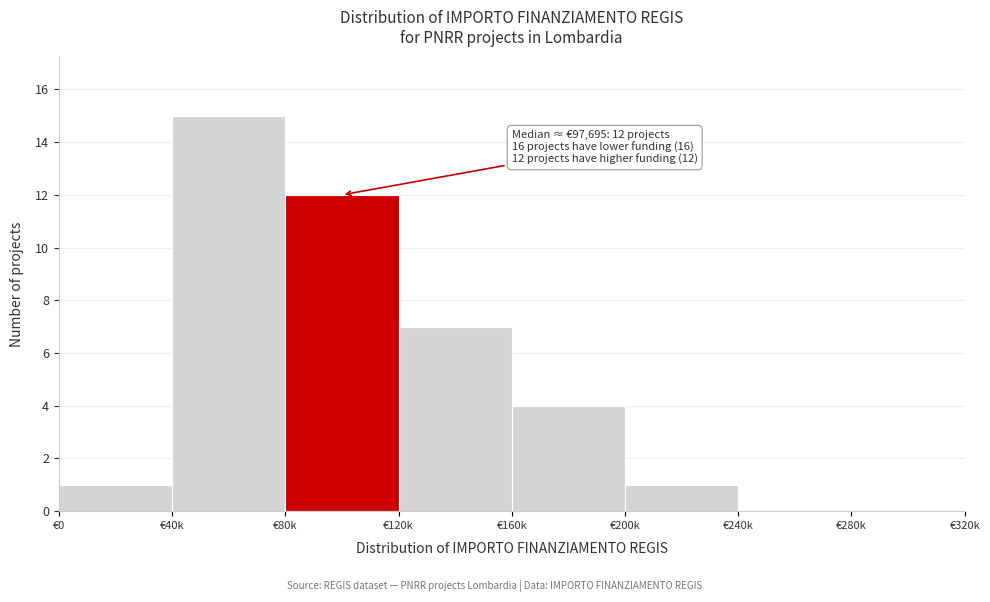

Reading right to left, extract all data points from this chart.

€280k=0	€240k=0	€200k=1	€160k=4	€120k=7	€80k=12	€40k=15	€0=1